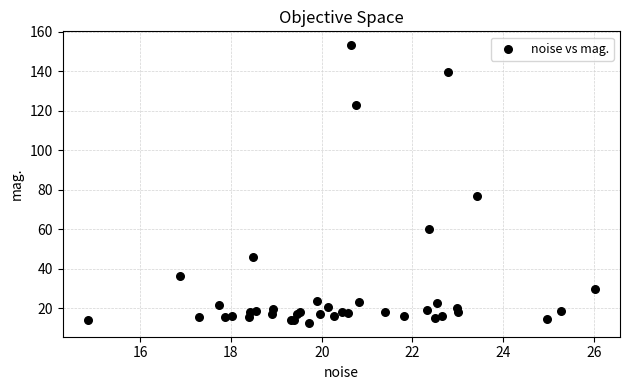

What Y value in the scatter plot is closest to 82?

77.0